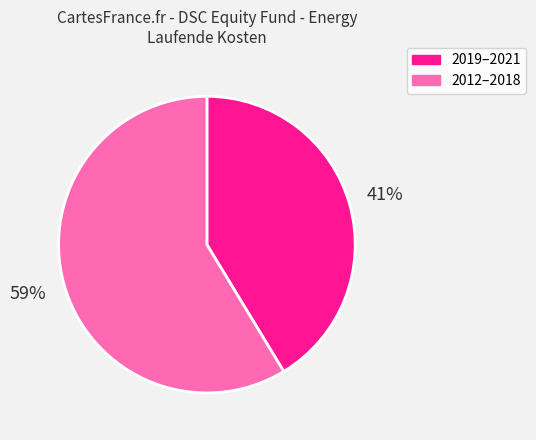

To the nearest percent, what is the average slice percentage?

50%